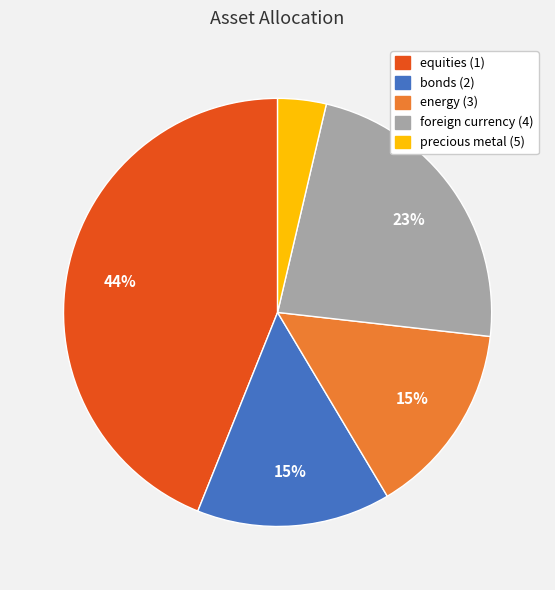

What percentage is the bonds (2) slice, to the nearest percent?

15%